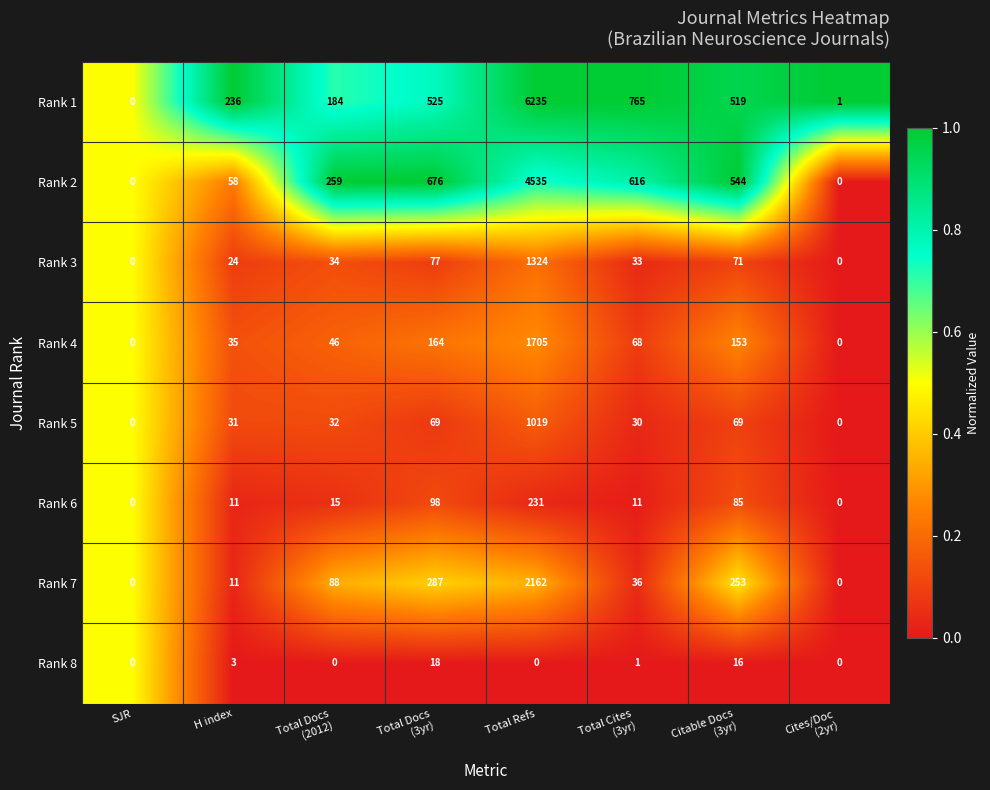

Rank the series at Total Docs
(3yr) from highest to lowest value.

Rank 2, Rank 1, Rank 7, Rank 4, Rank 6, Rank 3, Rank 5, Rank 8